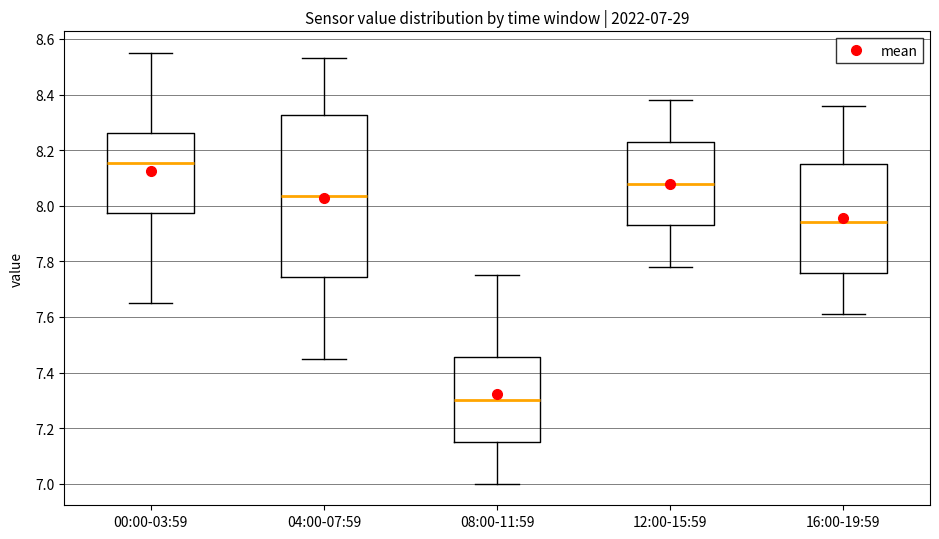

Which box has the highest median line?

00:00-03:59